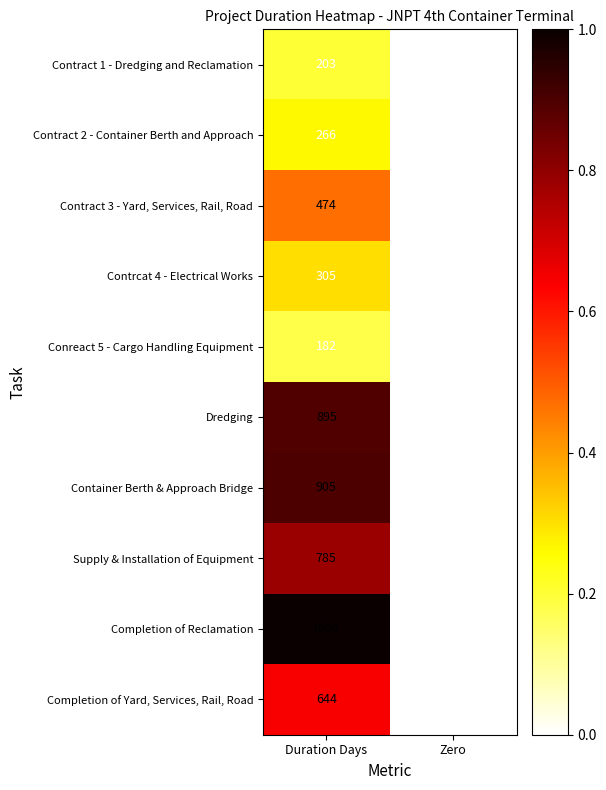

Rank the series by their maximum value, from highest to lowest.

Completion of Reclamation, Container Berth & Approach Bridge, Dredging, Supply & Installation of Equipment, Completion of Yard, Services, Rail, Road, Contract 3 - Yard, Services, Rail, Road, Contrcat 4 - Electrical Works, Contract 2 - Container Berth and Approach, Contract 1 - Dredging and Reclamation, Conreact 5 - Cargo Handling Equipment